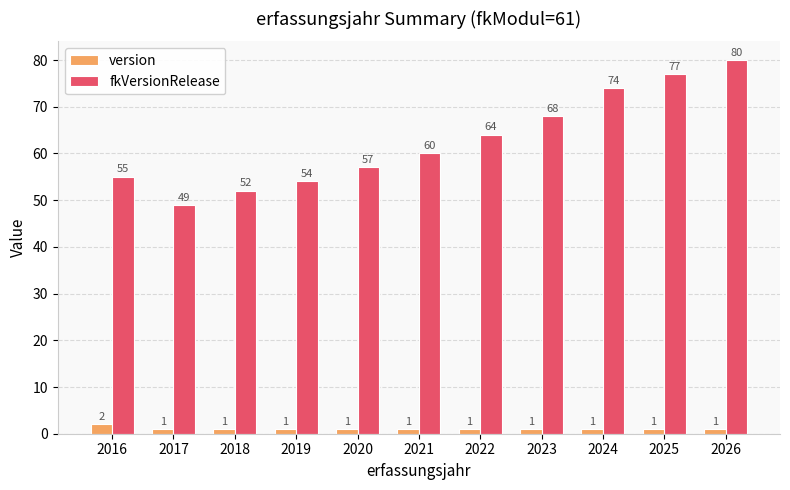

What is the difference between the maximum and minimum values in the version series?

1